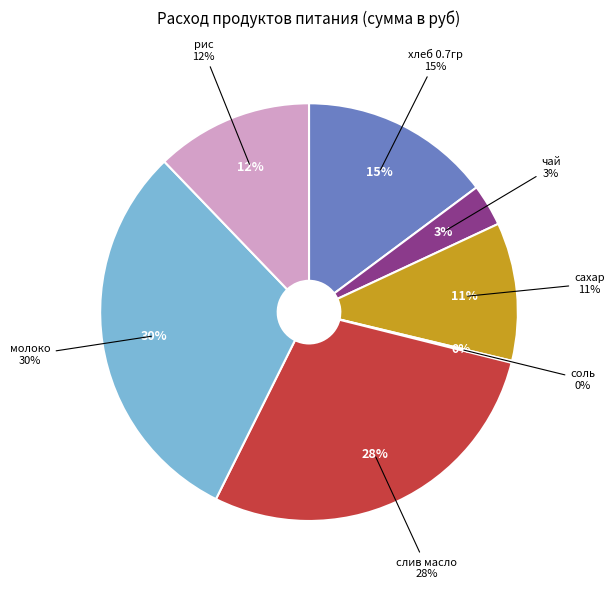

Between сахар and чай, which is larger?

сахар